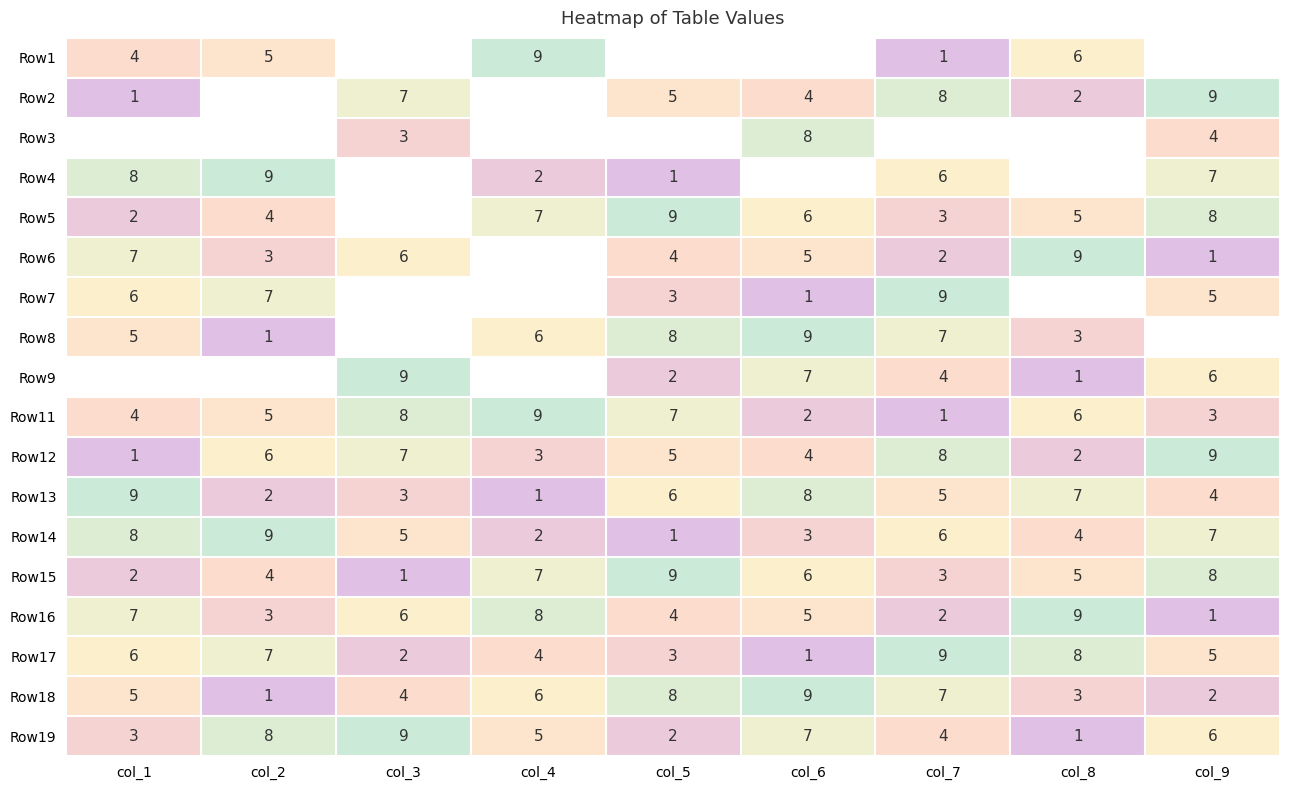

Where is Row15 nearest to the value 5?

col_8